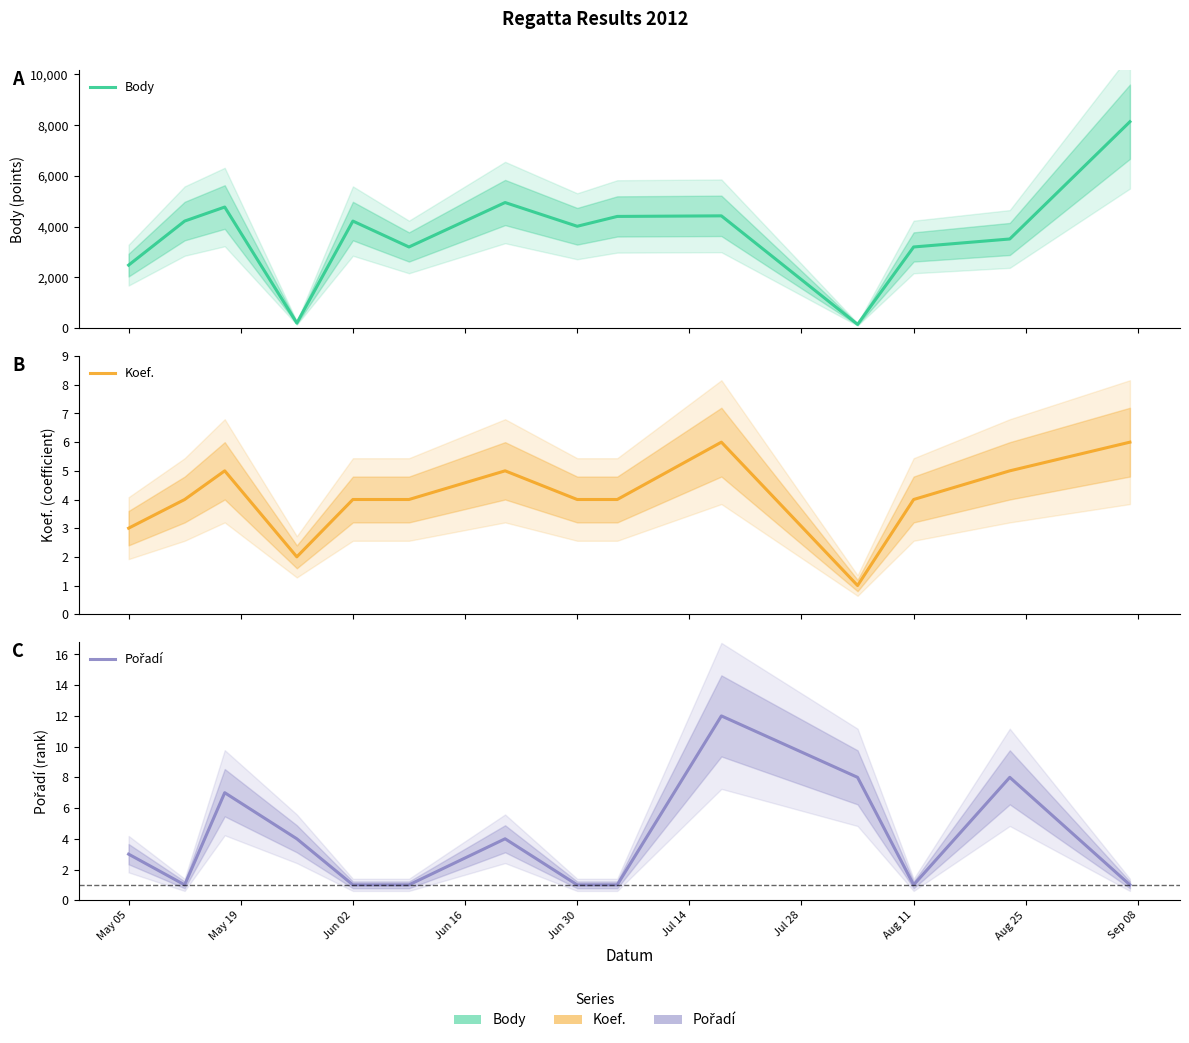

At how many categories does at least one series exceed 5001?

1